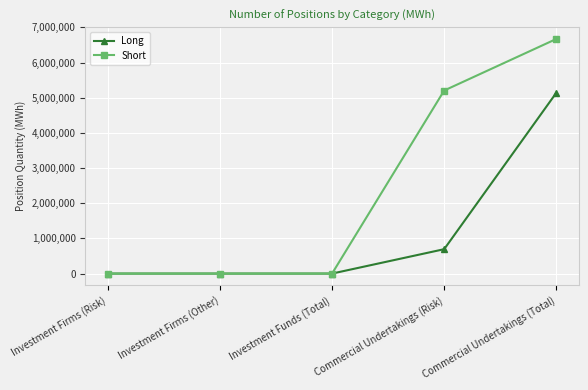

What position from the left is Commercial Undertakings (Total)?

5